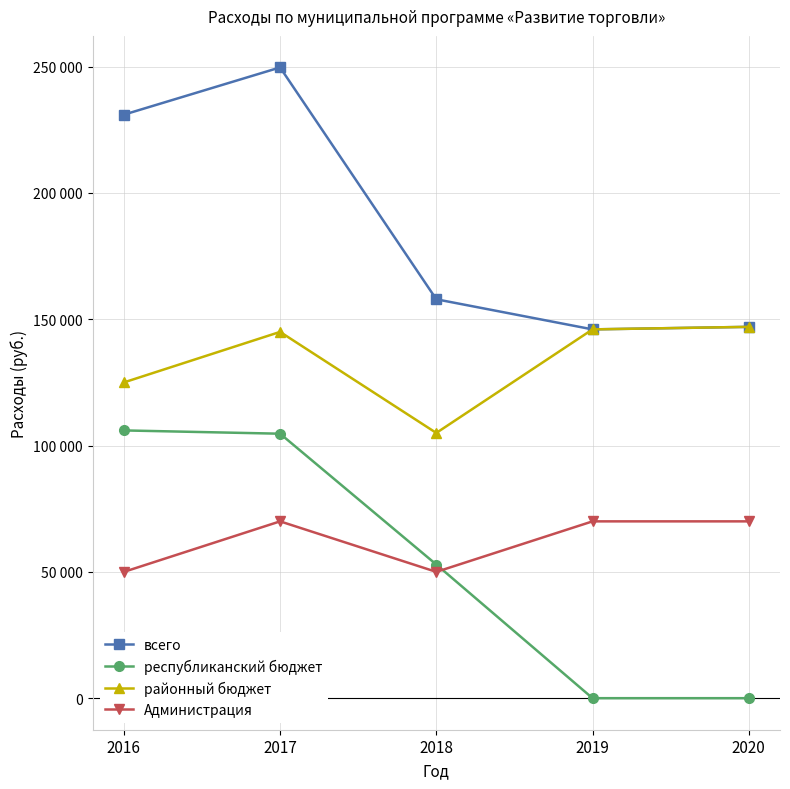

True or false: Администрация has a value of 50000.0 at 2018.

True